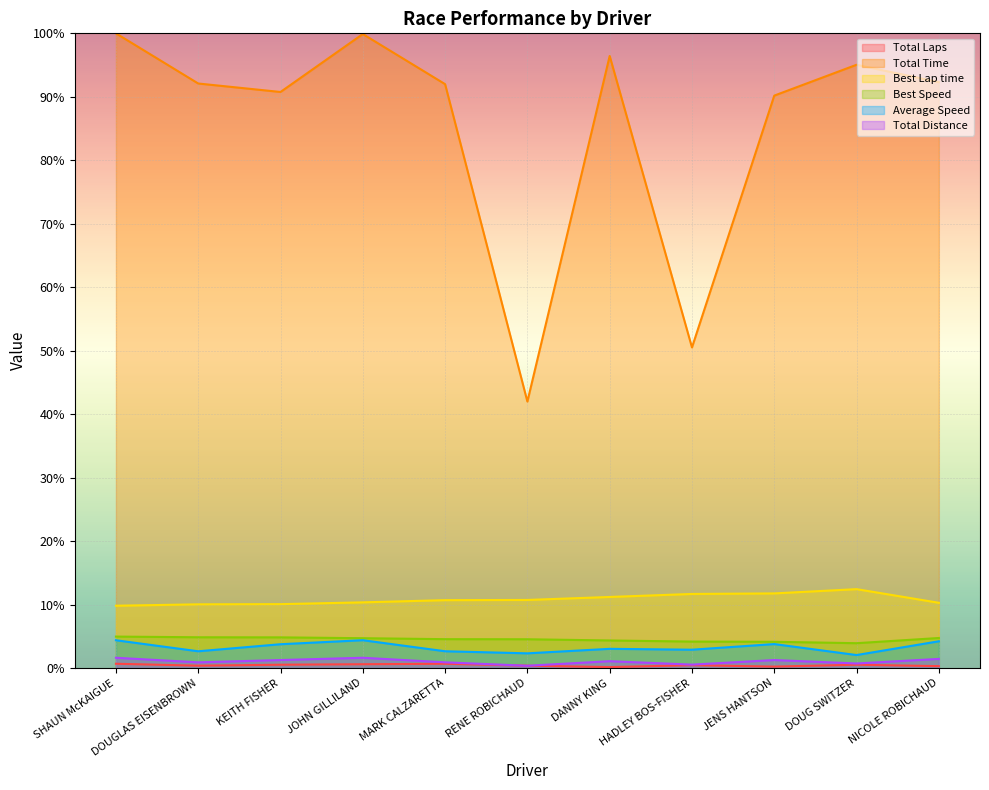

Is the value of Best Speed at NICOLE ROBICHAUD greater than the value of Total Laps at SHAUN McKAIGUE?

Yes